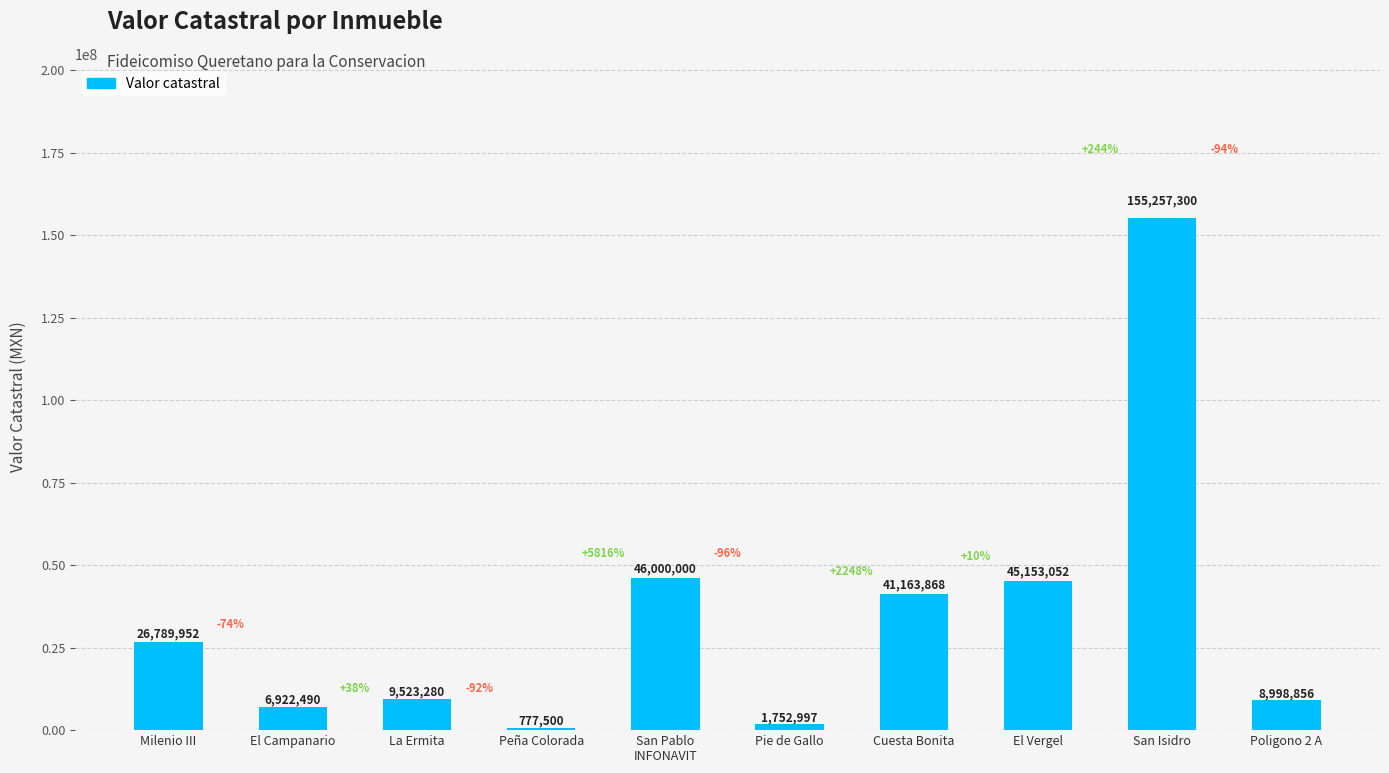

What is the ratio of the value at Milenio III to the value at Poligono 2 A?

3.0